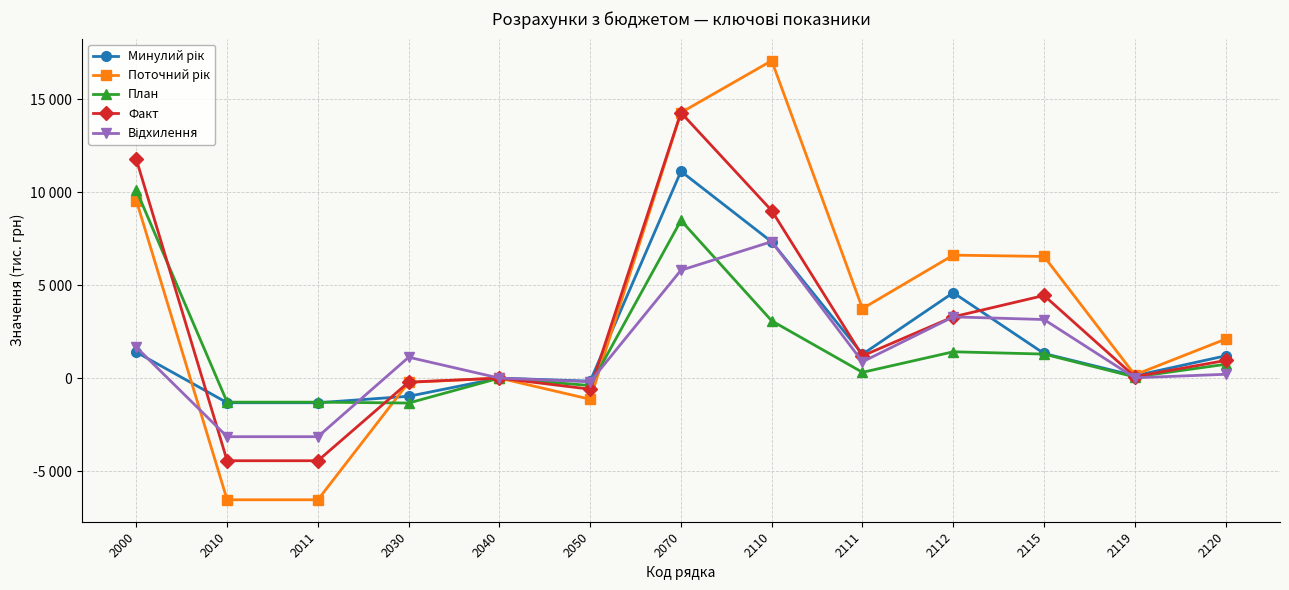

List the series in order of their peak value, lowest first.

Відхилення, План, Минулий рік, Факт, Поточний рік